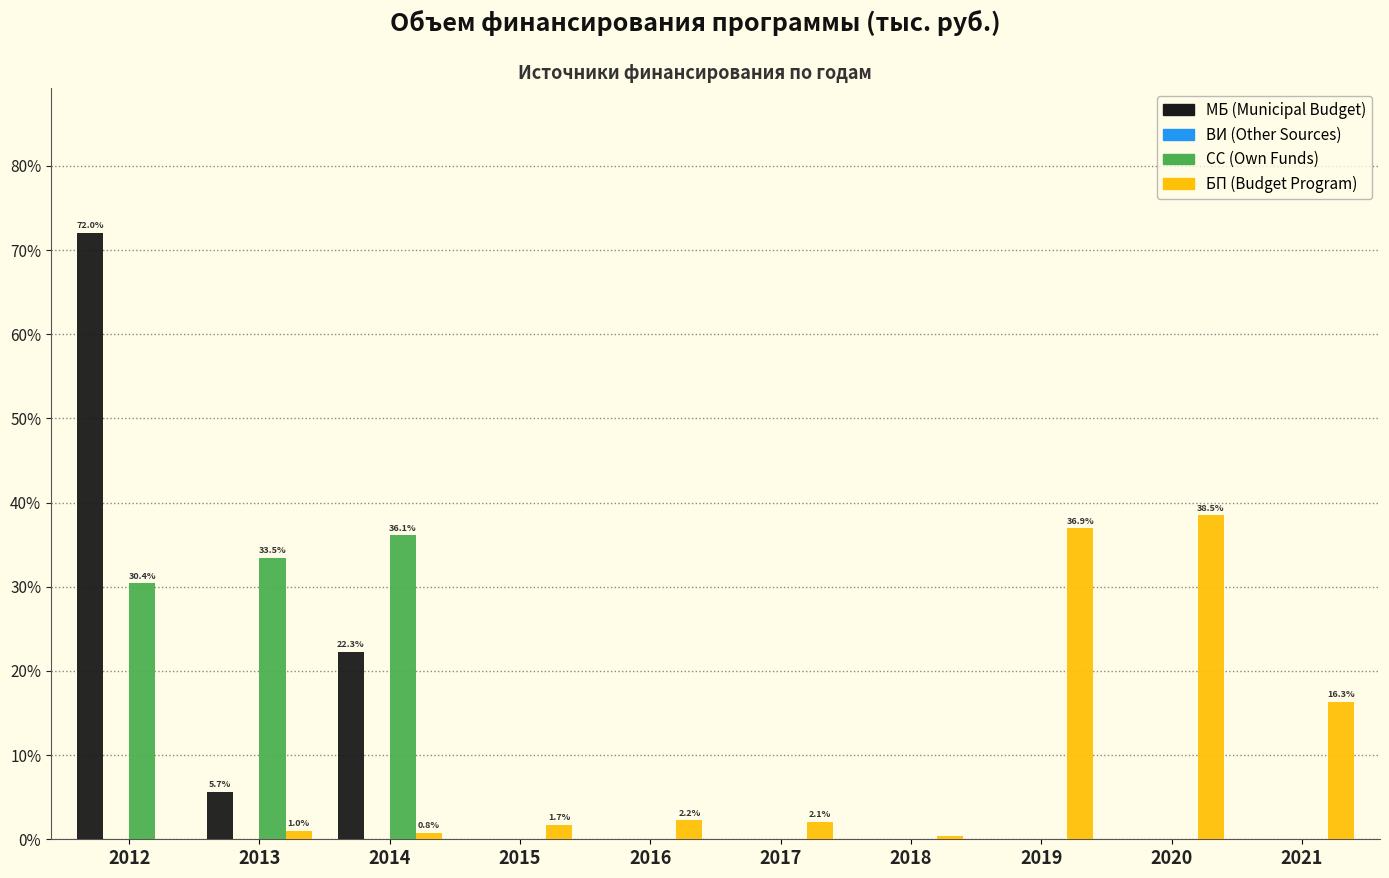

The СС (Own Funds) series shows 0.0 at 2020. True or false?

True